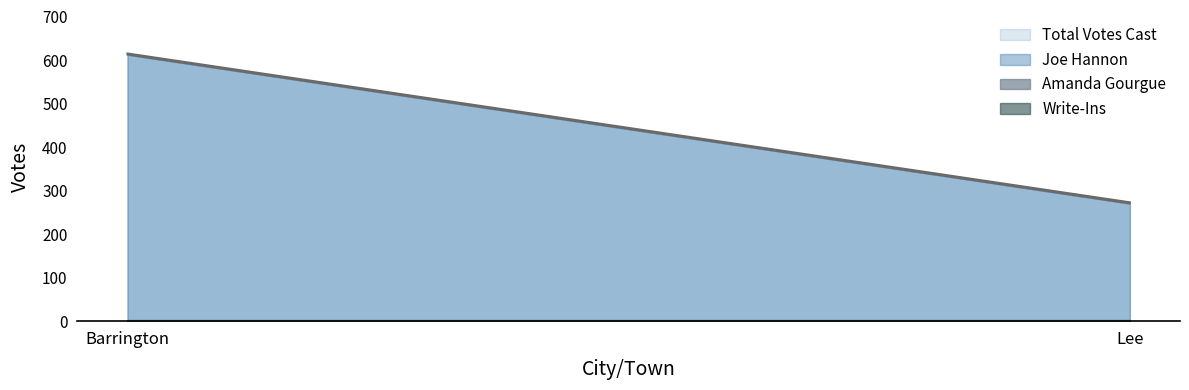

List the series in order of their peak value, highest first.

Total Votes Cast, Joe Hannon, Write-Ins, Amanda Gourgue